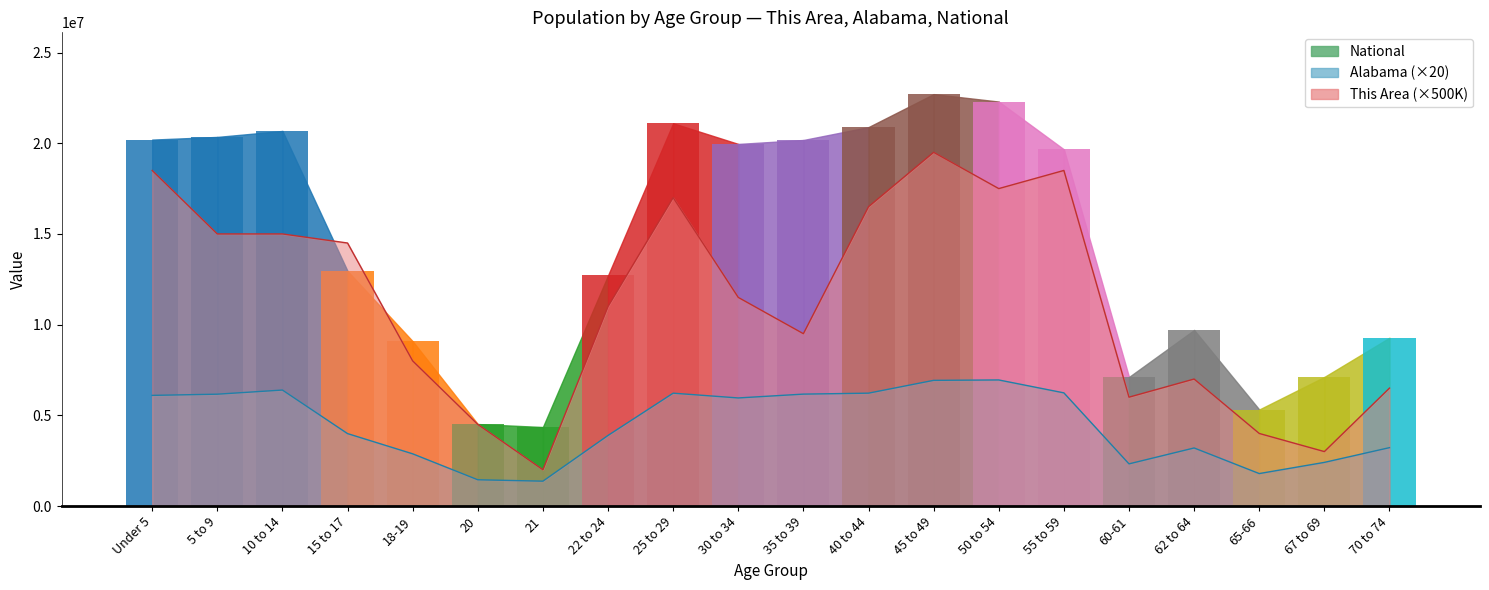

What is the difference between the maximum and minimum values in the This Area series?

17500000